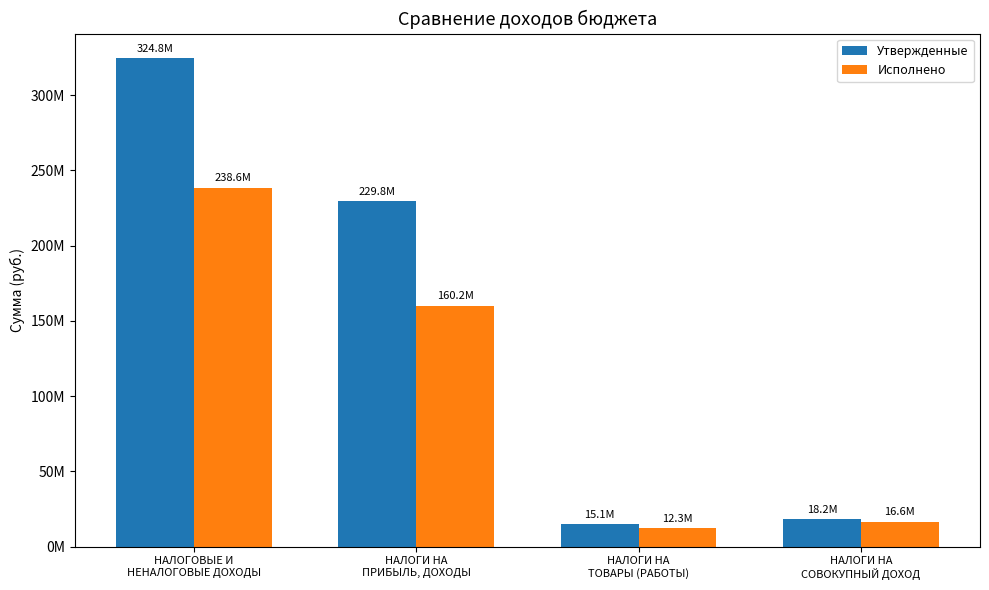

Are the bars horizontal?

No